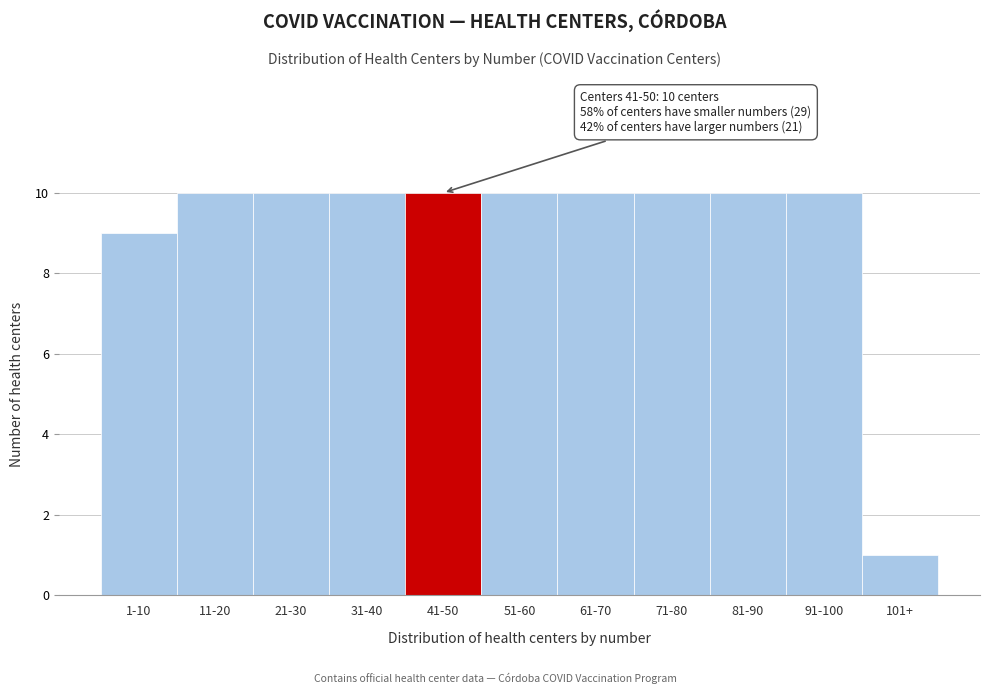

Reading right to left, transcribe all the data shown in this chart.

1	10	10	10	10	10	10	10	10	10	9